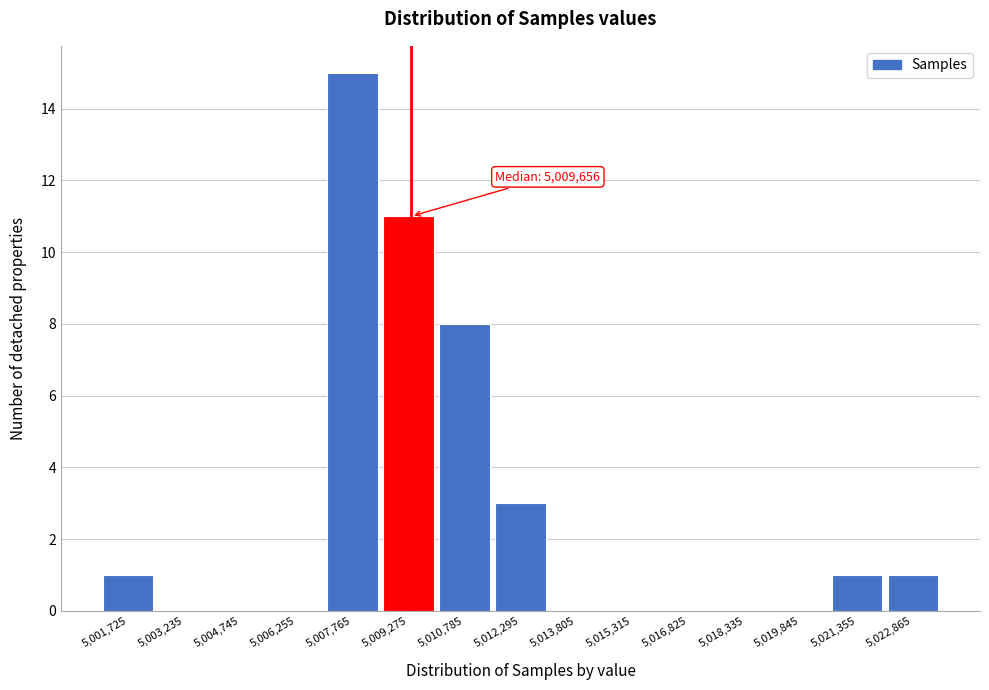

Reading left to right, what are all the values shown in this chart?

5,001,725=1	5,003,235=0	5,004,745=0	5,006,255=0	5,007,765=15	5,009,275=11	5,010,785=8	5,012,295=3	5,013,805=0	5,015,315=0	5,016,825=0	5,018,335=0	5,019,845=0	5,021,355=1	5,022,865=1